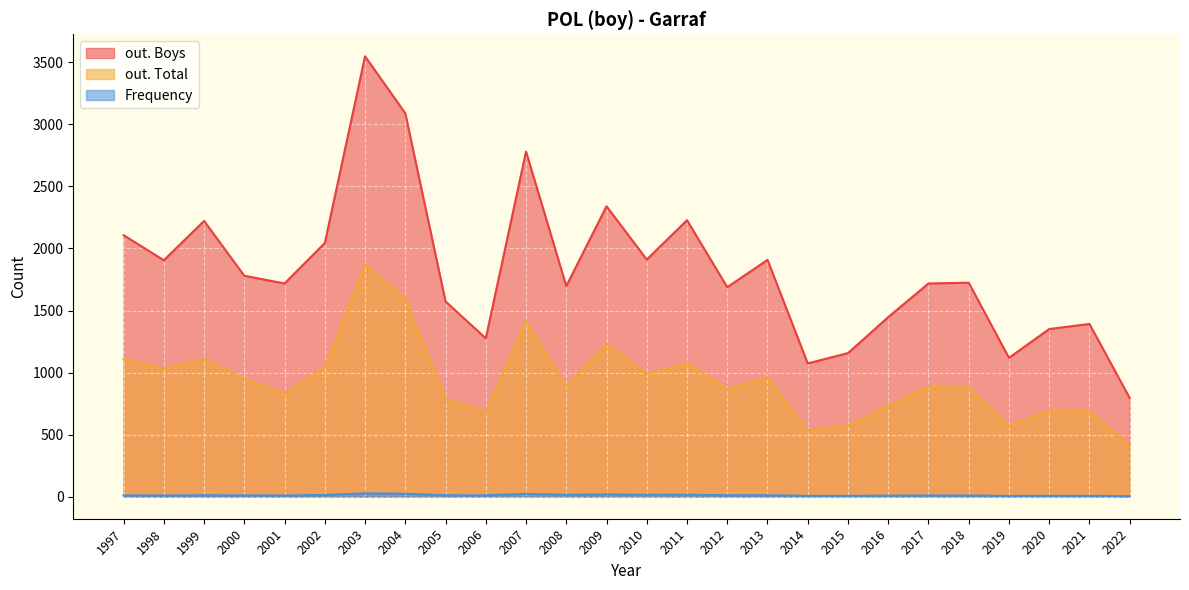

The out. Boys series shows 2781 at 2007. True or false?

True